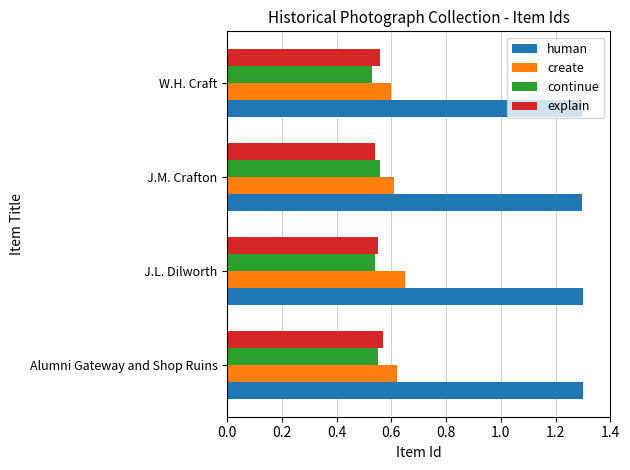

What is the maximum value for human?

1.3